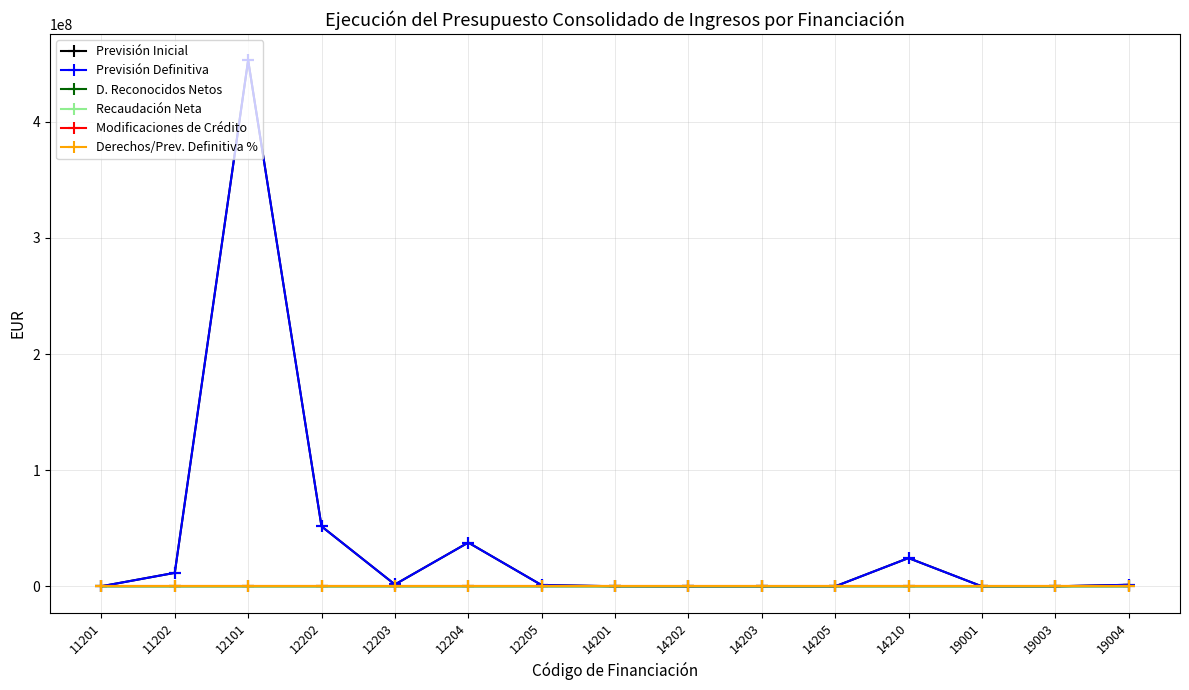

Which category has the highest value across all series?

12101